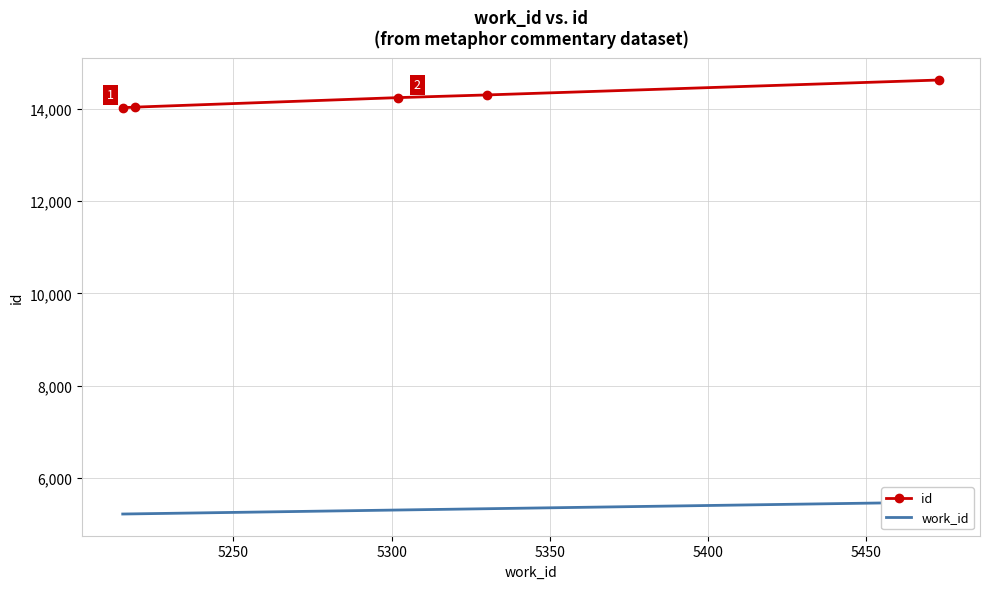

What is the difference between the second highest and minimum values in the work_id series?

115